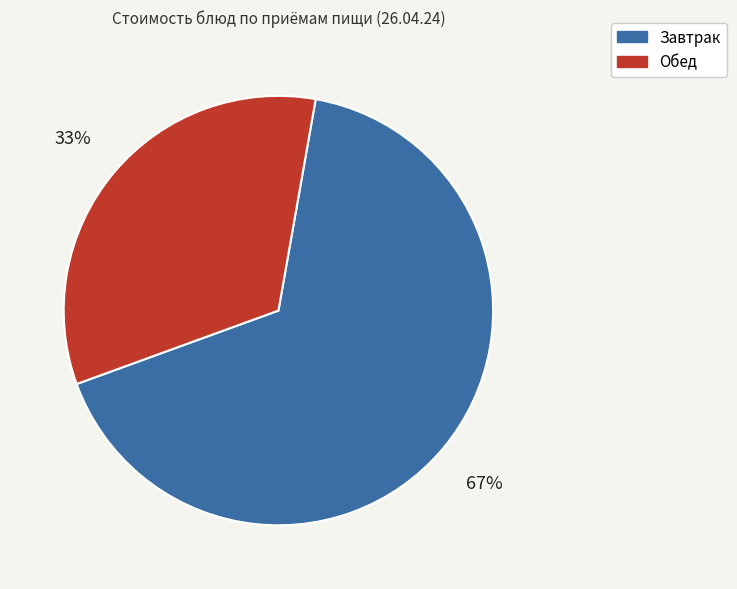

Does any single category account for the majority?

Yes